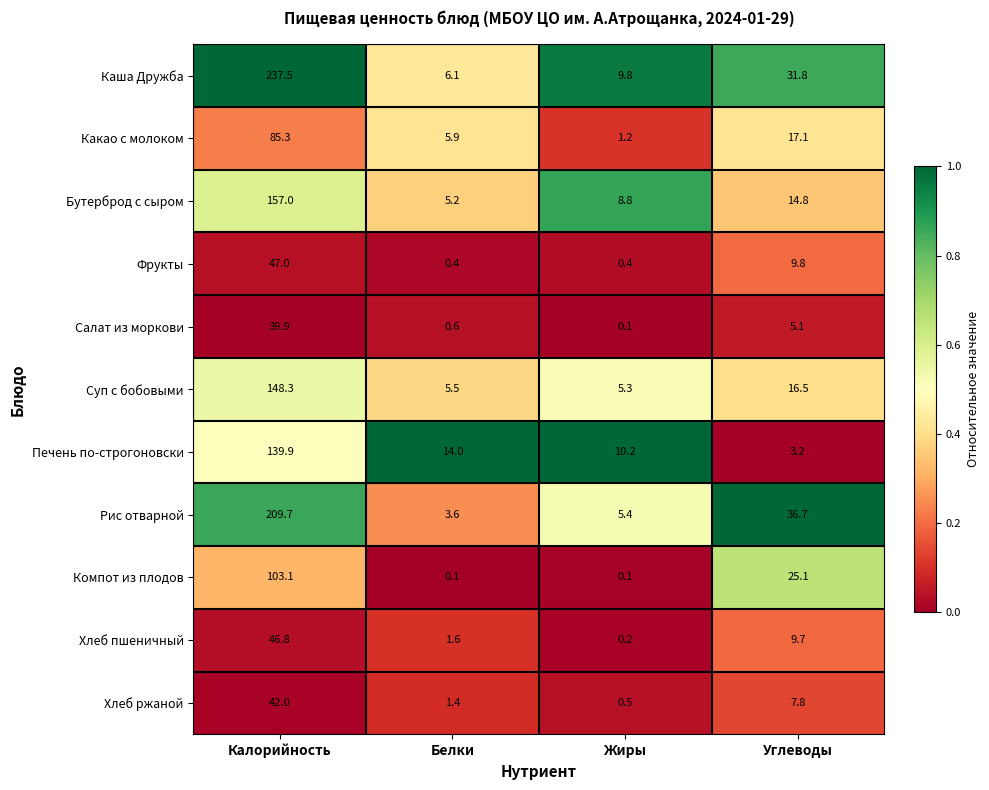

The value of Печень по-строгоновски at Жиры is 10.2. True or false?

True